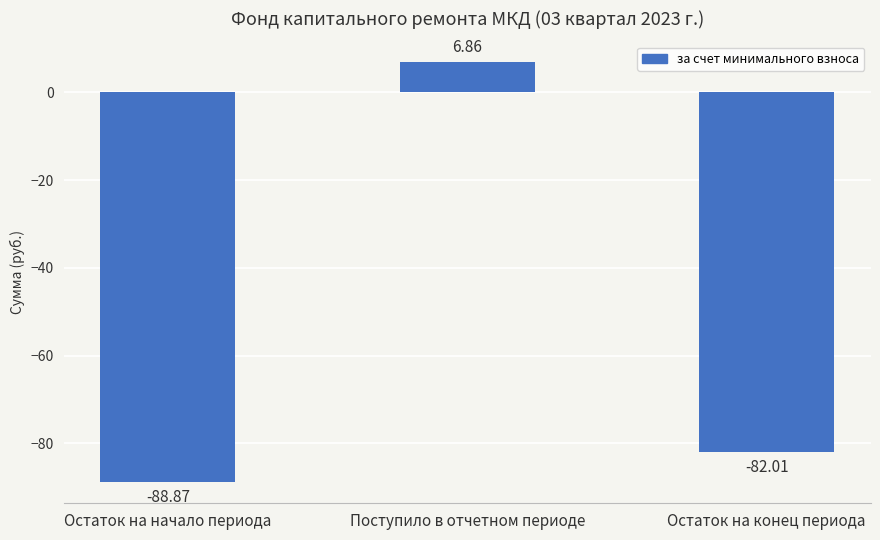

Which category has the lowest value across all series?

Остаток на начало периода